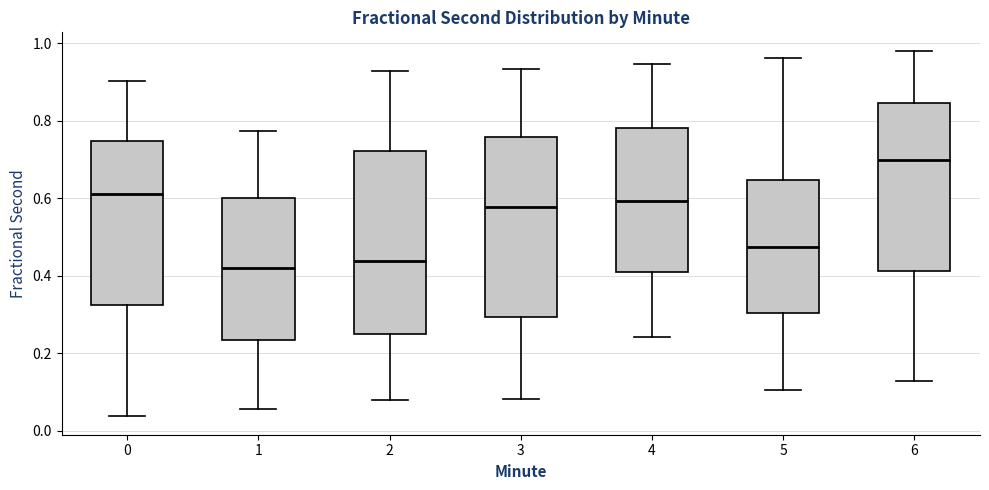

Reading left to right, transcribe this box plot: for each box, give where its median line is, the range the box spans, and where its two whiskers end, as read against the y-axis. The values are not printed on the chart, so give them approximately, as read against the axis.

0: median 0.62, box 0.32 to 0.74, whiskers 0.04 to 0.90
1: median 0.42, box 0.24 to 0.60, whiskers 0.06 to 0.78
2: median 0.44, box 0.26 to 0.72, whiskers 0.08 to 0.92
3: median 0.58, box 0.30 to 0.76, whiskers 0.08 to 0.94
4: median 0.60, box 0.40 to 0.78, whiskers 0.24 to 0.94
5: median 0.48, box 0.30 to 0.64, whiskers 0.10 to 0.96
6: median 0.70, box 0.42 to 0.84, whiskers 0.12 to 0.98